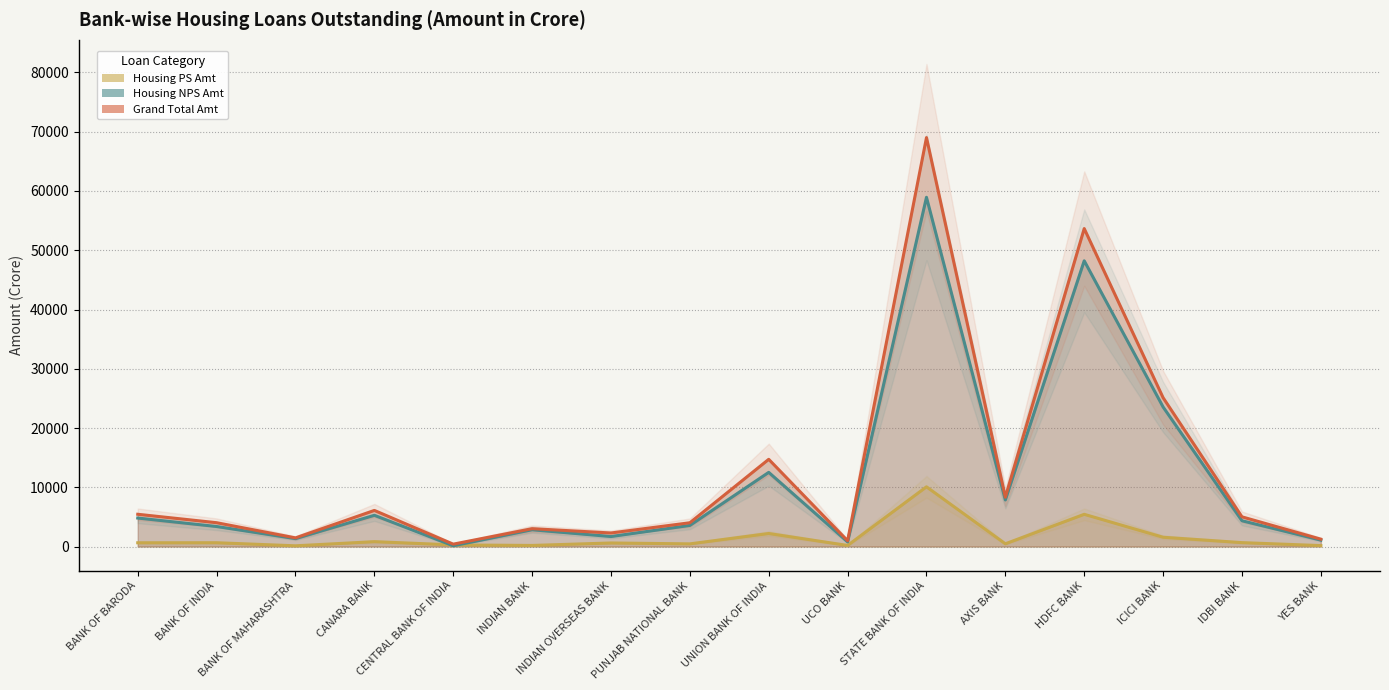

What is the value of the Grand Total Amt point at the 5th from the left?

402.6